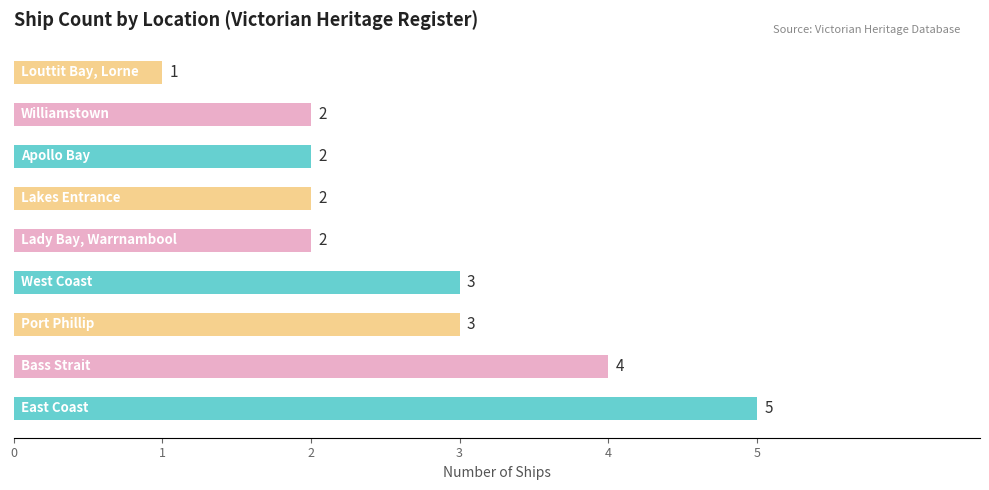

Are the bars grouped side by side (vs. stacked)?

No